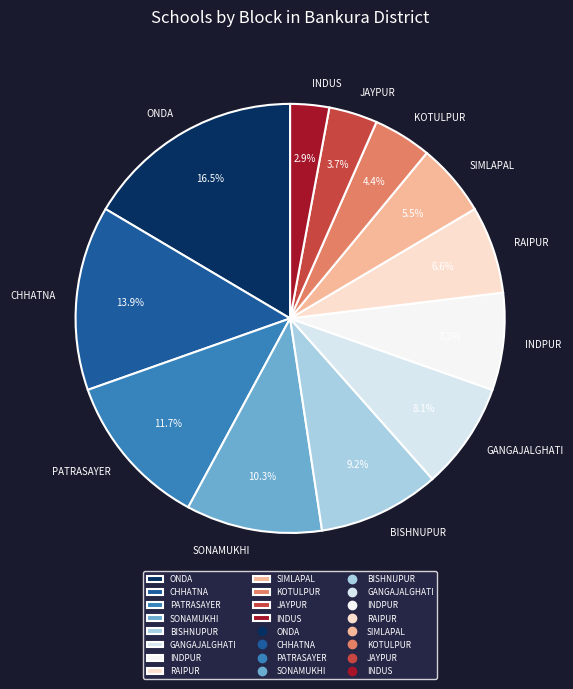

To the nearest percent, what percentage of the pie is BISHNUPUR?

9%